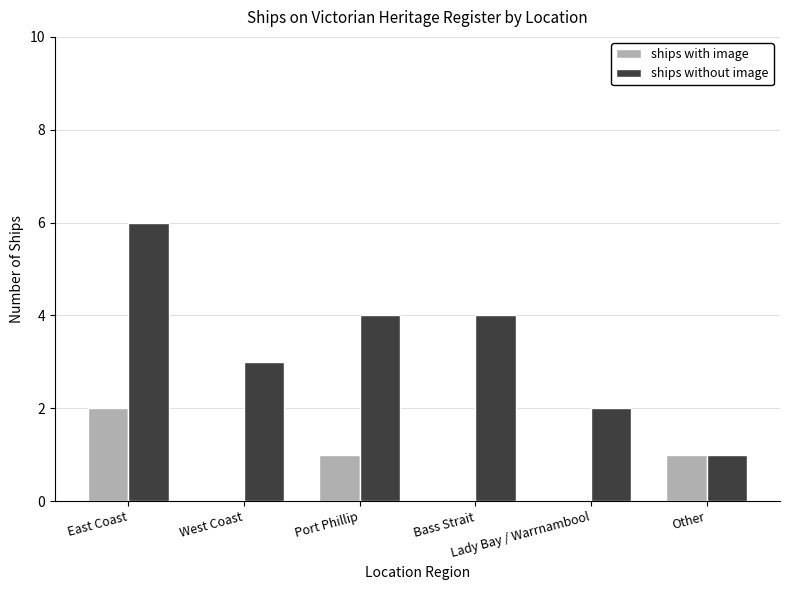

Reading left to right, what are all the values shown in this chart?

ships with image: 2	0	1	0	0	1
ships without image: 6	3	4	4	2	1